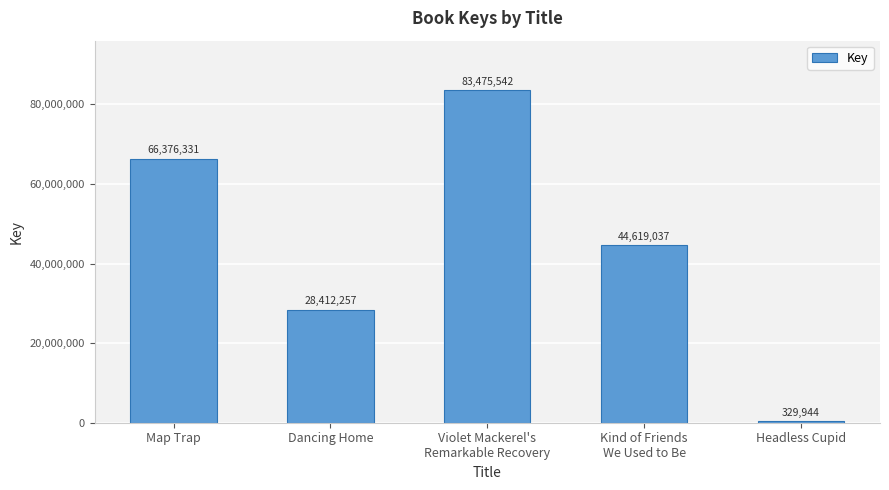

What value does the data have at Dancing Home?

28412257